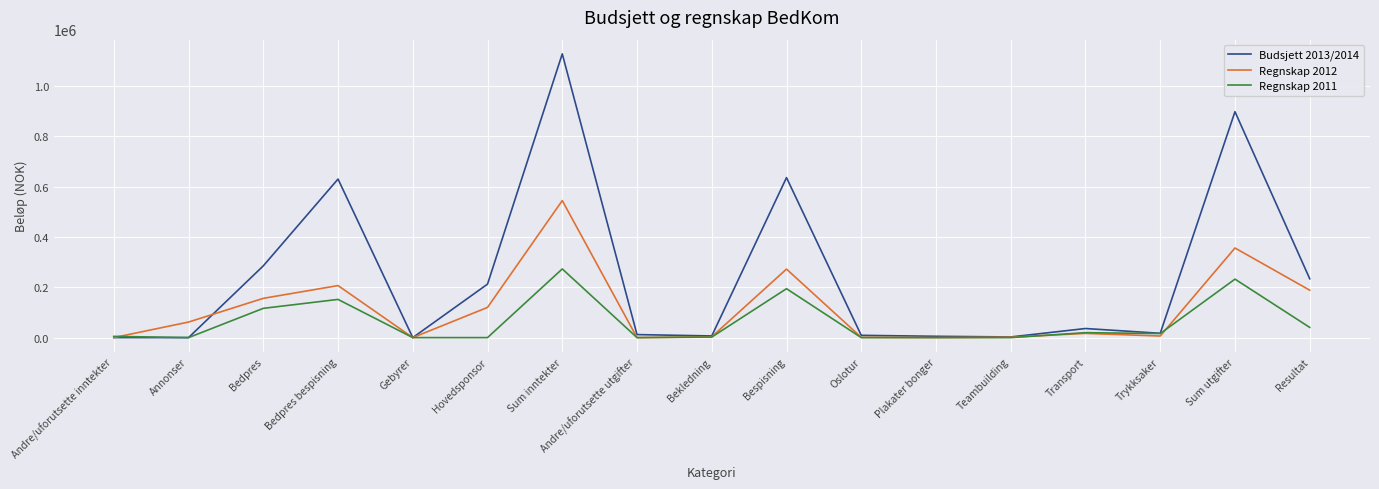

Rank the series by their maximum value, from highest to lowest.

Budsjett 2013/2014, Regnskap 2012, Regnskap 2011